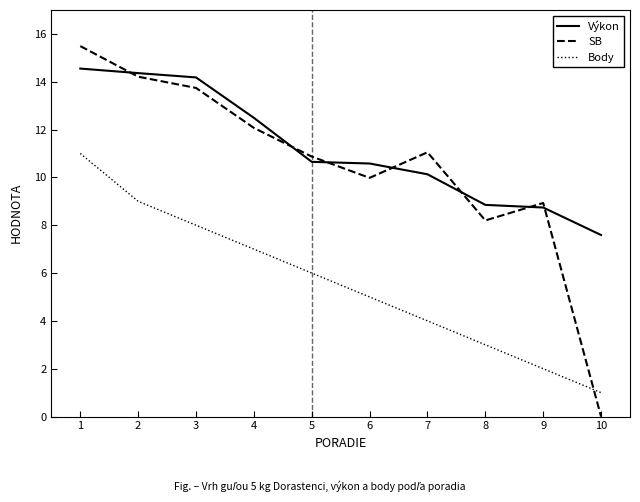

Is this an area chart (filled region under the line)?

No